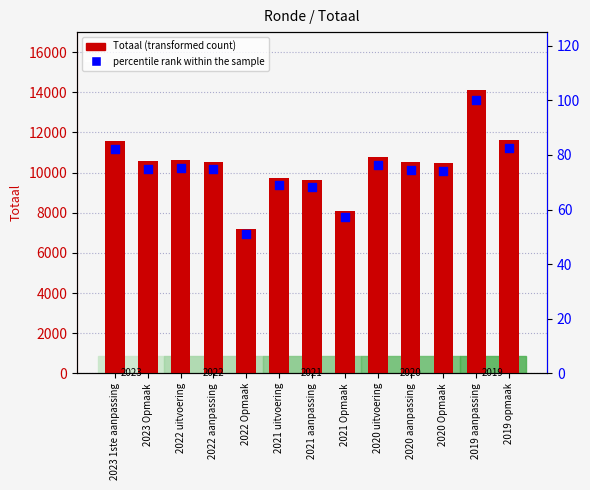

Which series reaches the minimum Y coordinate?

percentile rank within the sample